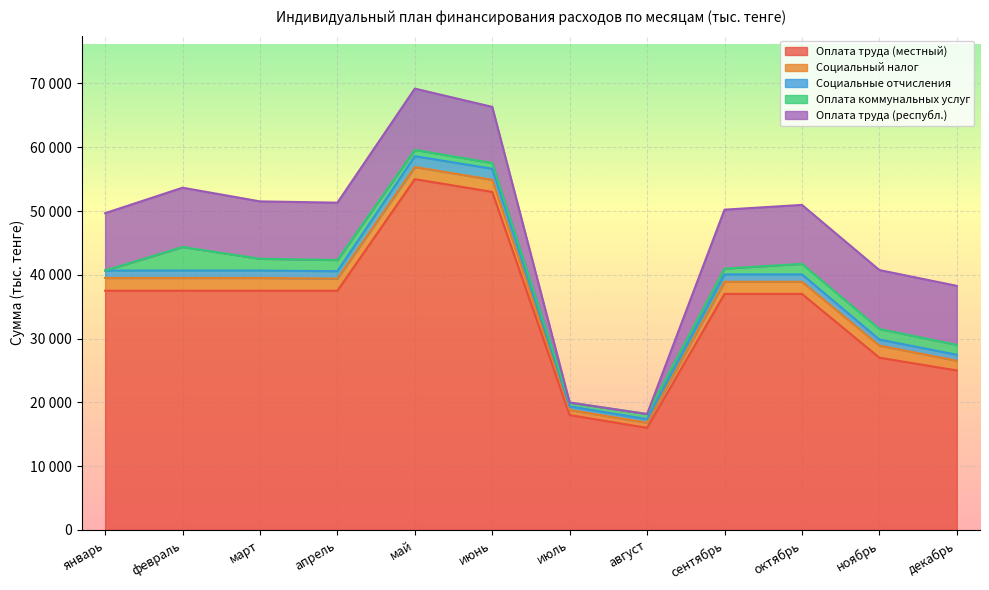

At how many categories does at least one series exceed 26527?

9